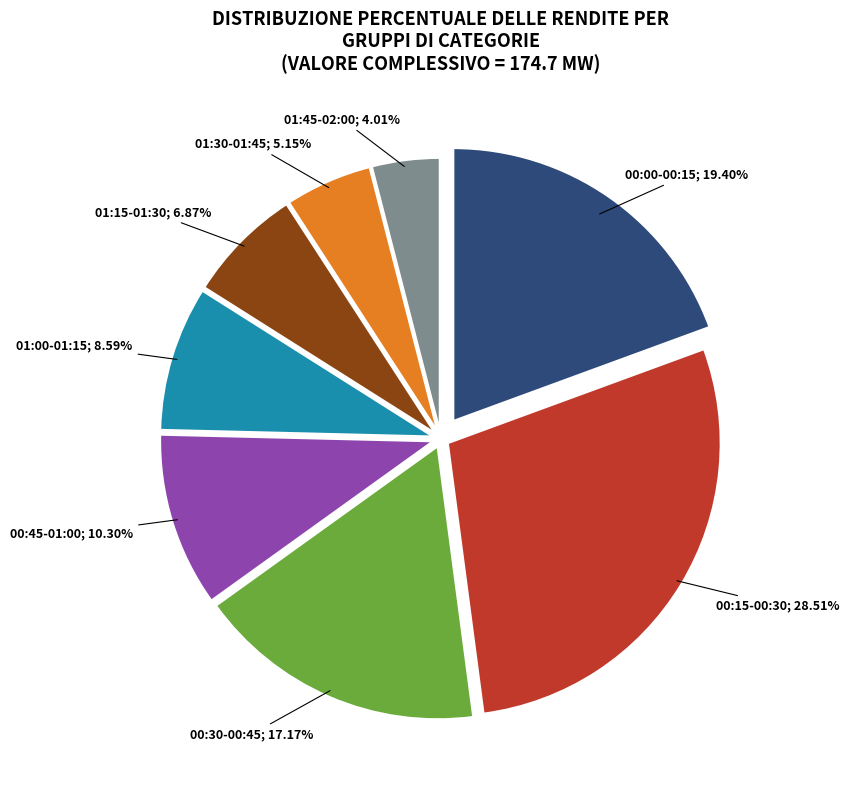

Is there a majority slice in this chart?

No